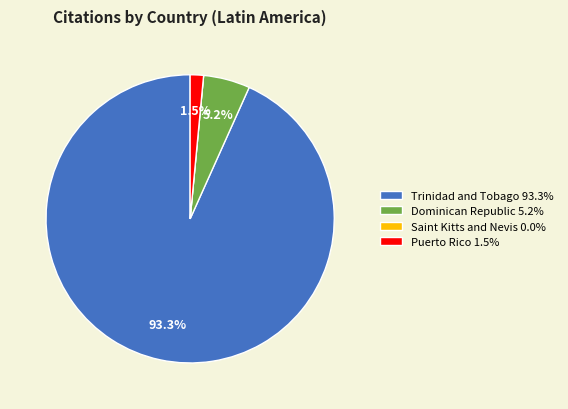

Is it true that Dominican Republic is 5% of the pie?

True